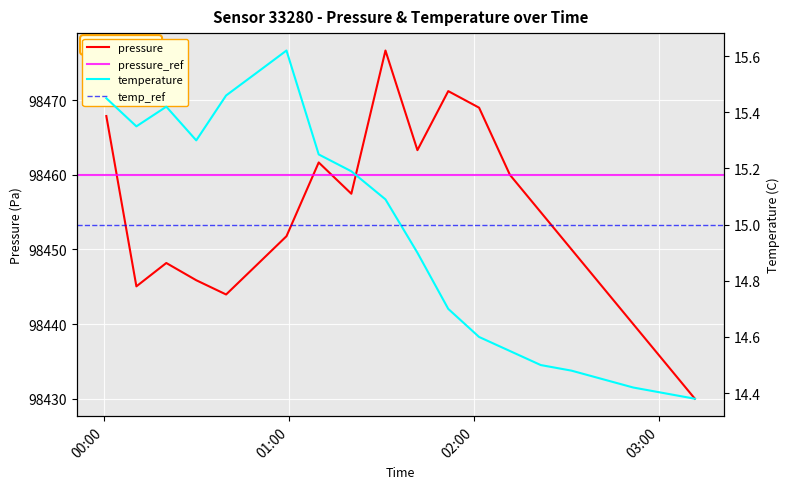

What is the highest value of the pressure series?

98476.7